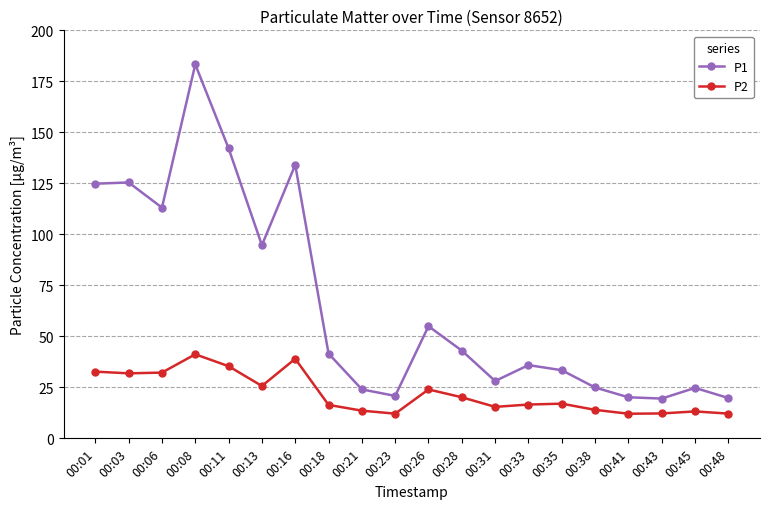

Rank the series by their maximum value, from highest to lowest.

P1, P2